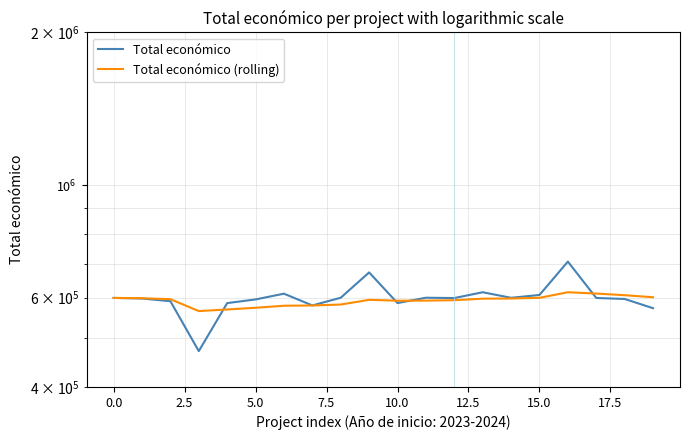

At how many categories does at least one series exceed 682607?

1